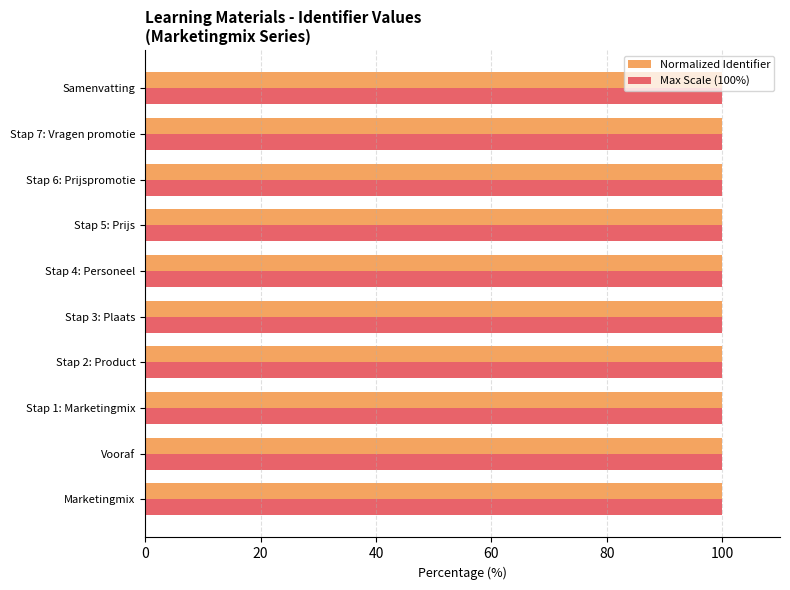

What is the highest value of the Normalized Identifier series?

100.0